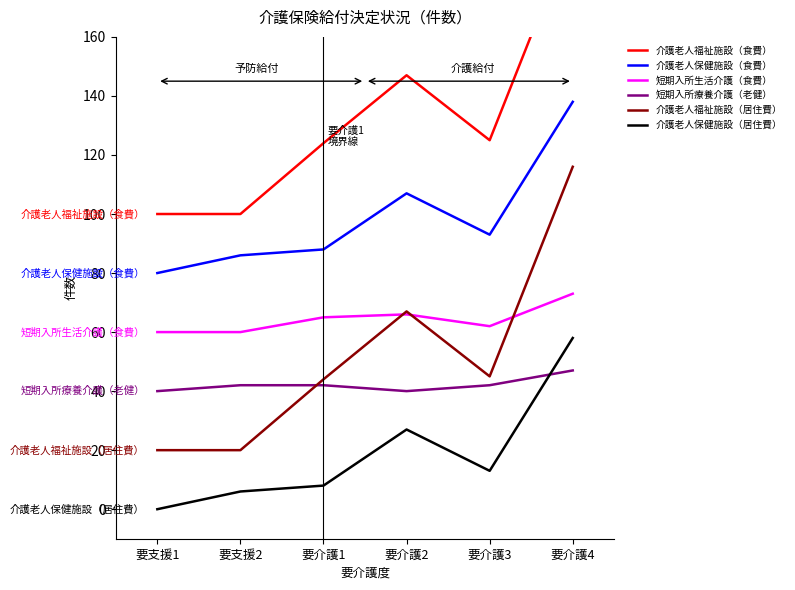

How many interior local valleys does the 介護老人保健施設（居住費） series have?

1